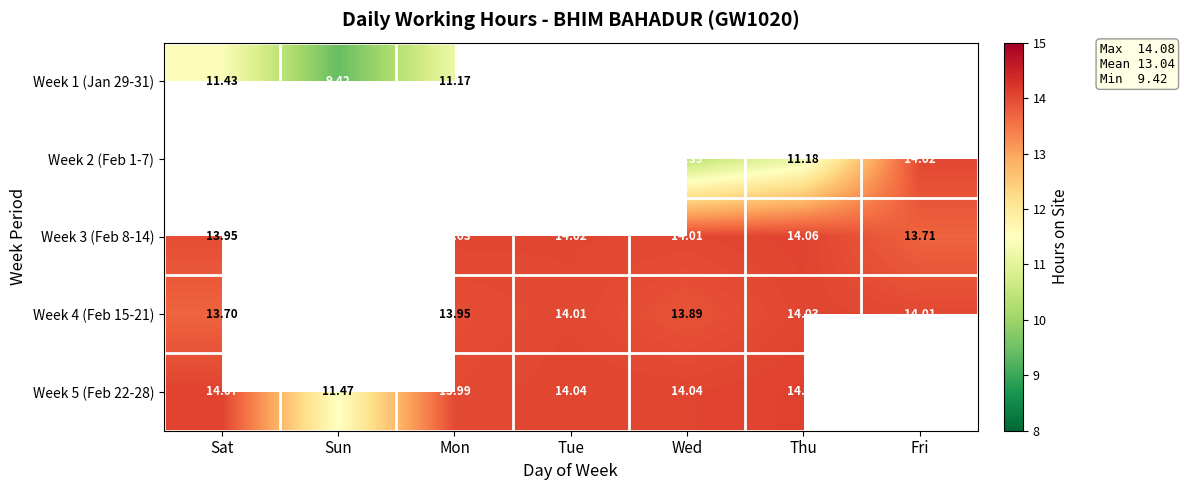

List the labels in order of Week 3 (Feb 8-14) value, smallest first.

Sun, Fri, Sat, Wed, Tue, Mon, Thu